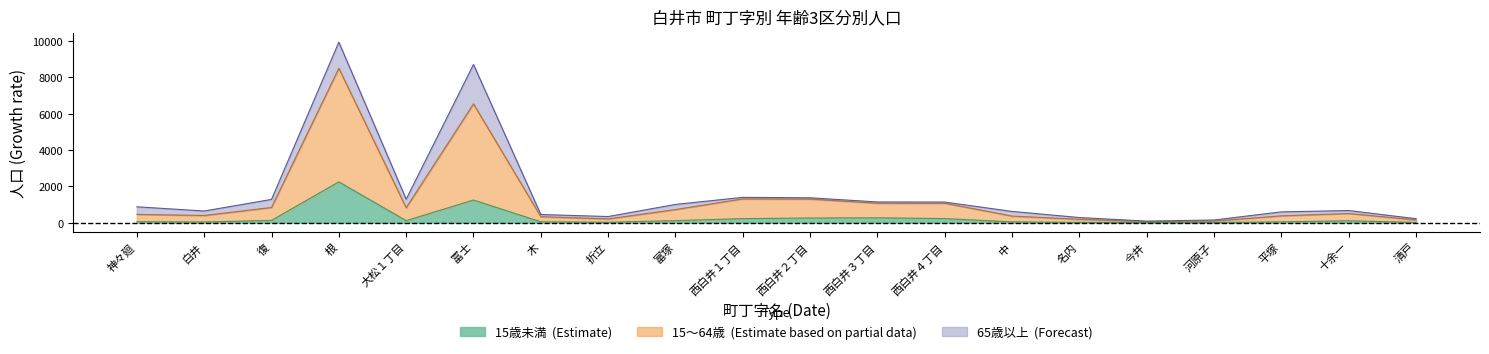

What is the sum of the 15歳未満 values at 冨士 and 白井?

1283